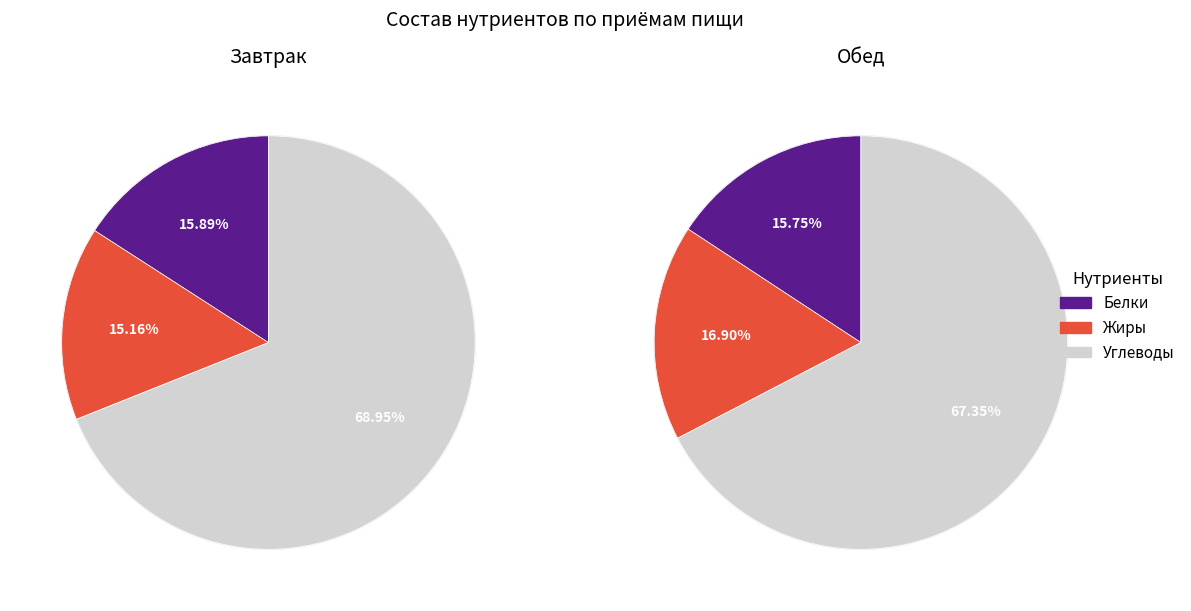

Rank the series at 1 from highest to lowest value.

Углеводы, Жиры, Белки